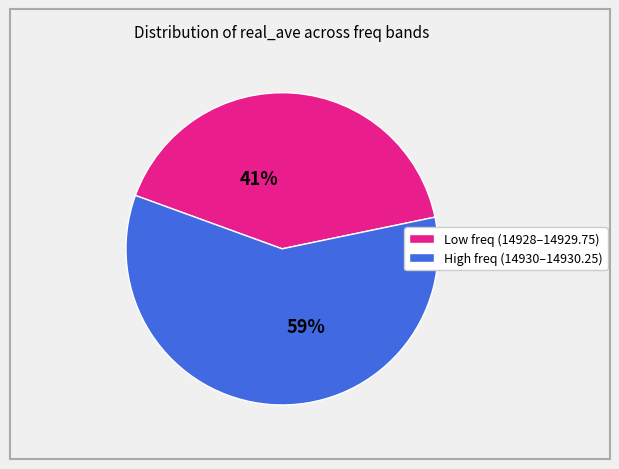

To the nearest percent, what is the difference between the largest and smallest slice percentages?

18%